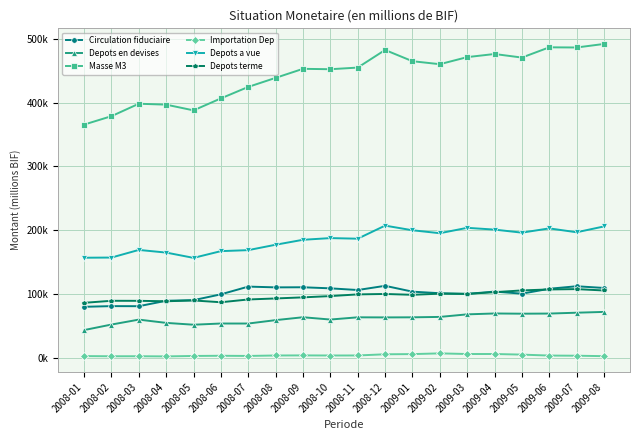

At how many categories does at least one series exceed 137342?

20